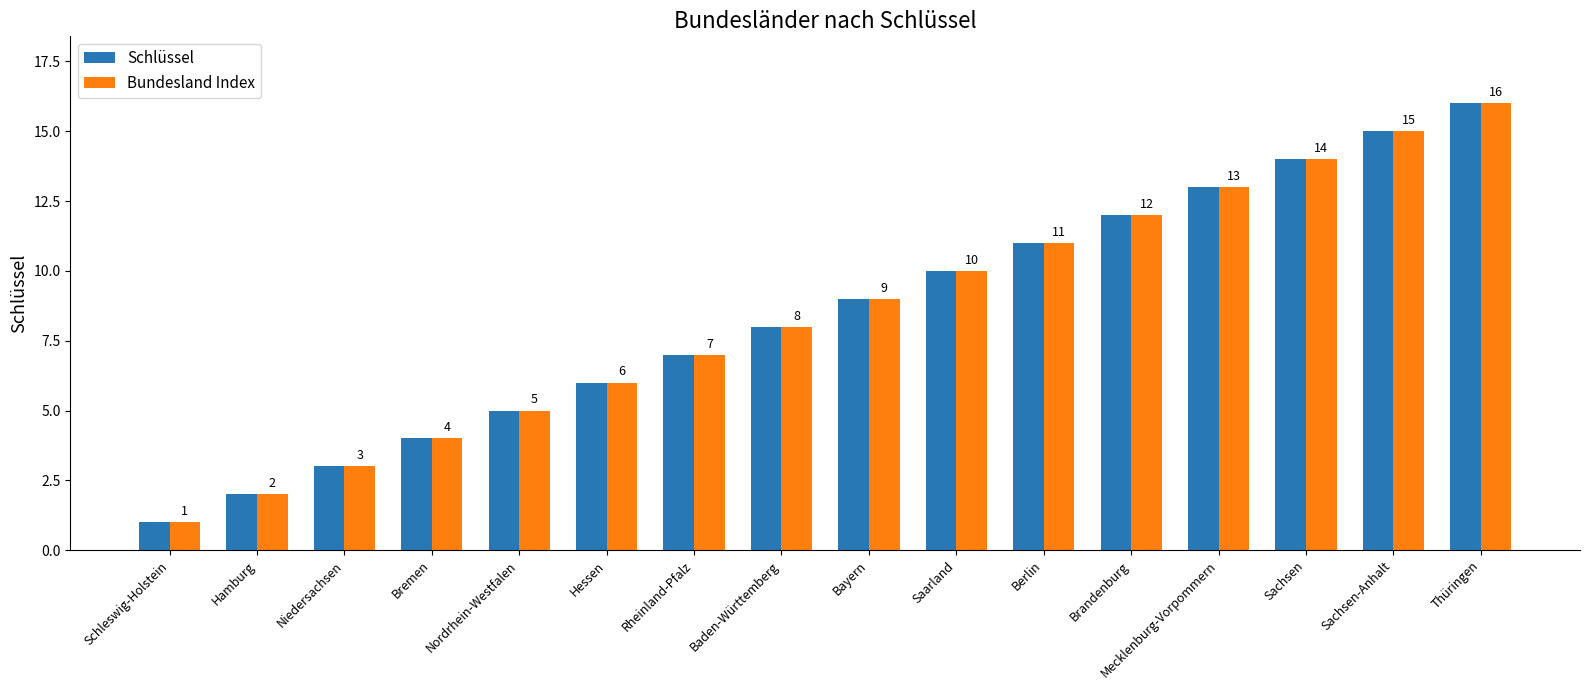

Where is Bundesland Index nearest to the value 8?

Baden-Württemberg